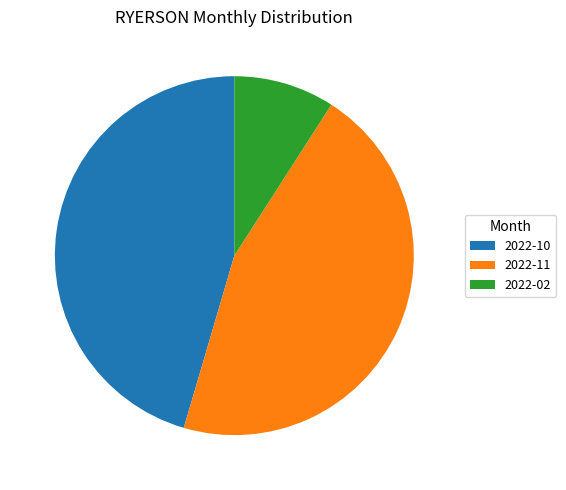

Is the sum of 2022-02 and 2022-11 greater than half?

Yes